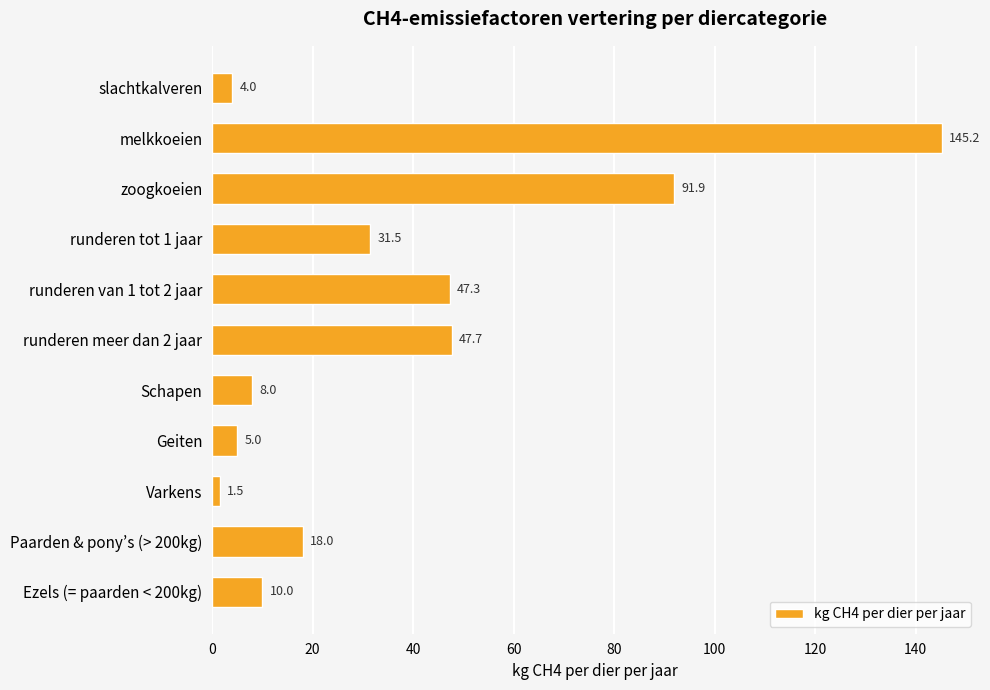

What is the maximum value shown in the chart?

145.2